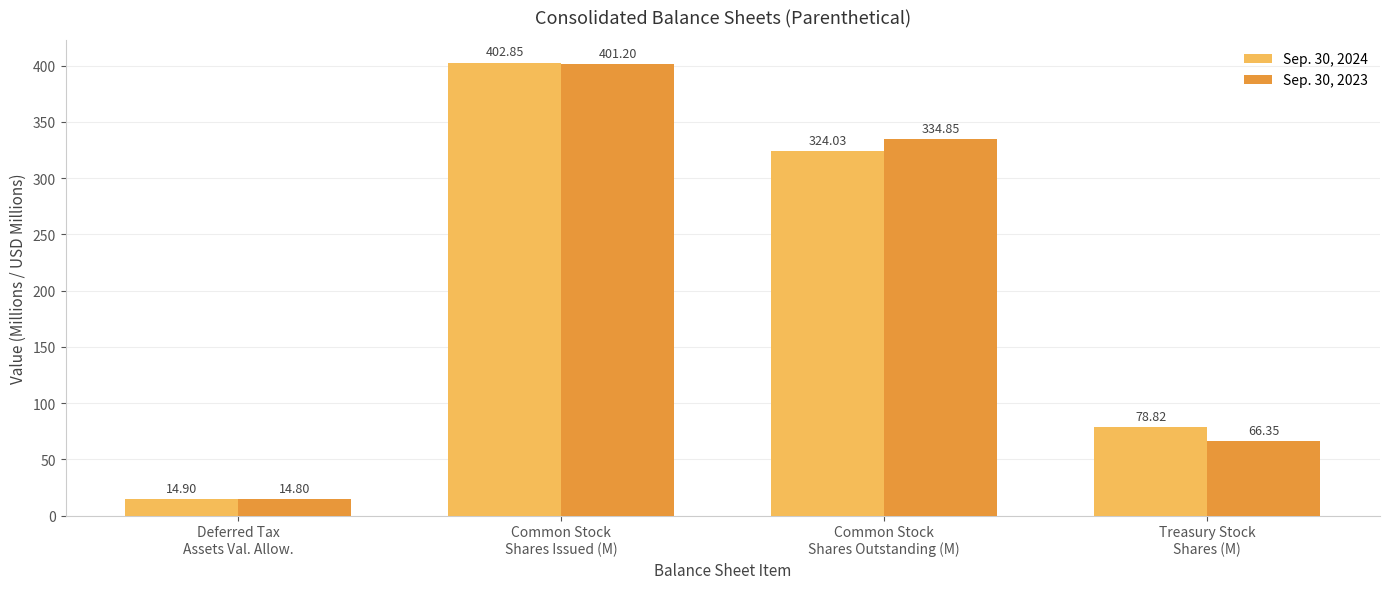

What is the value of the Sep. 30, 2024 bar at the 2nd from the left?

402.8